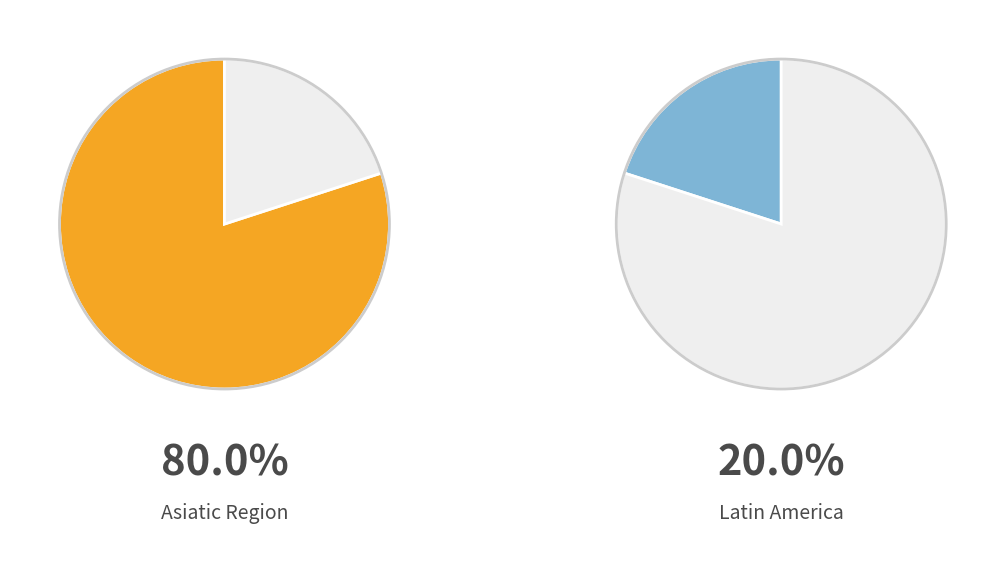

How much of the chart is everything except Latin America?

80.0%